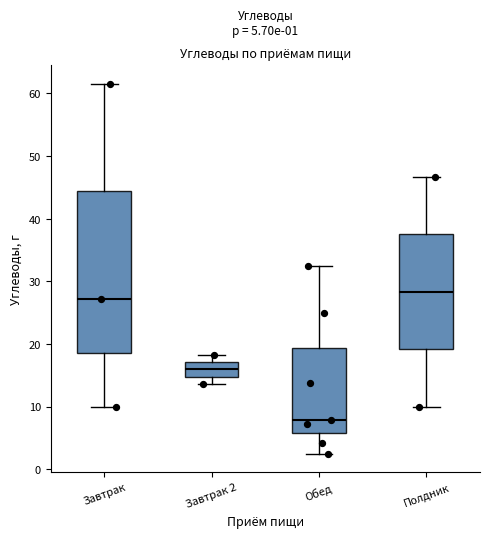

Comparing the boxes themselves (not the whiskers), which one is the tallest?

Завтрак